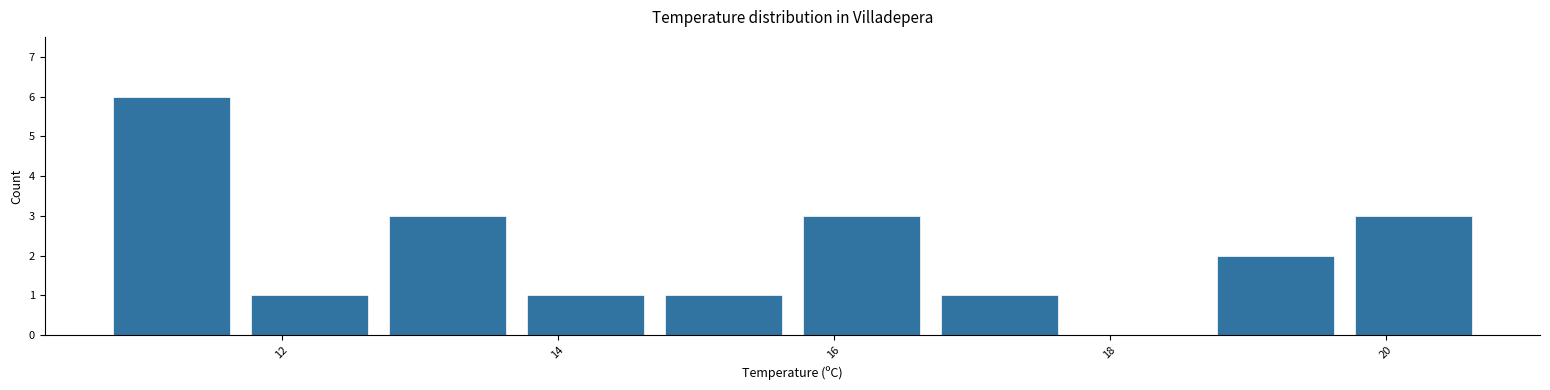

Reading left to right, transcribe this chart: for each bar, give the range it covers on the x-axis and its height. Neither the bar edges nor the heights are printed on the chart, so give them approximately, as read against the axes.

10.7 to 11.7: 6
11.7 to 12.7: 1
12.7 to 13.7: 3
13.7 to 14.7: 1
14.7 to 15.7: 1
15.7 to 16.7: 3
16.7 to 17.7: 1
17.7 to 18.7: 0
18.7 to 19.7: 2
19.7 to 20.7: 3